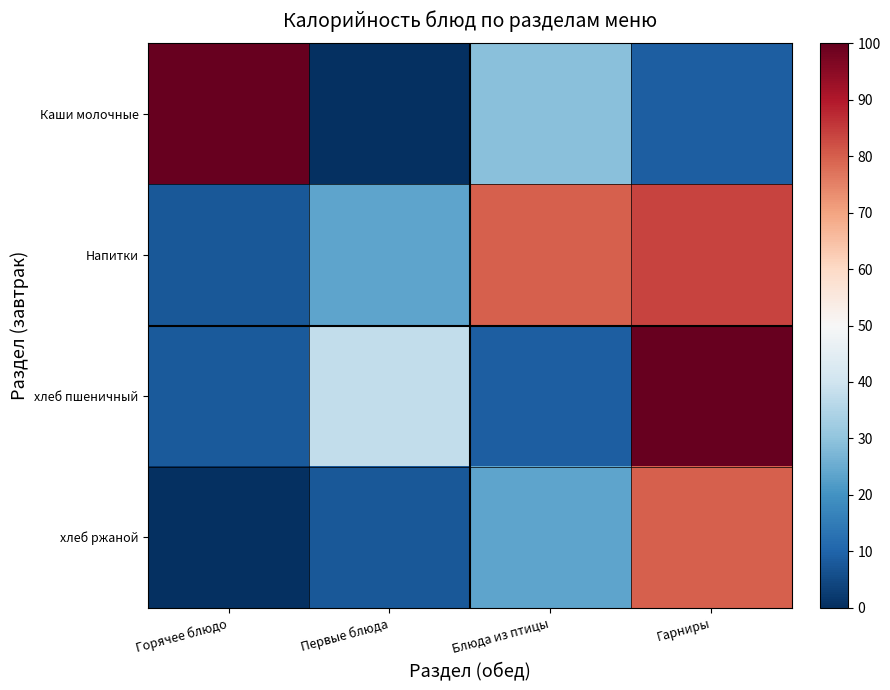

Which series changed the most between Горячее блюдо and Гарниры?

хлеб пшеничный